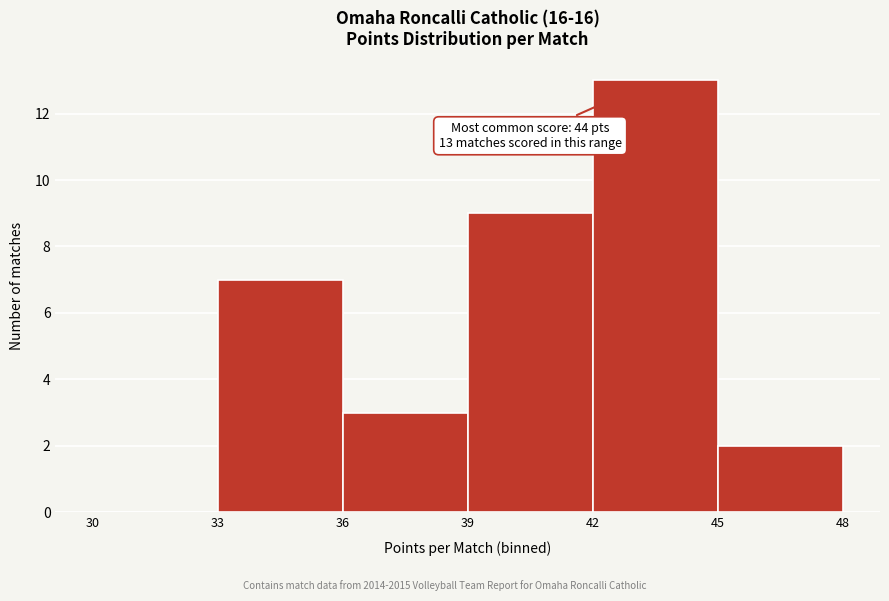

Which range on the x-axis has the tallest bar?

42 to 45